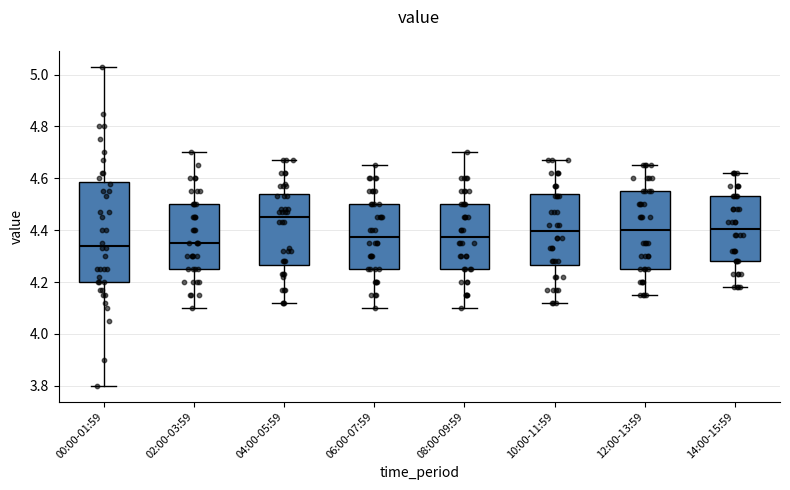

Reading left to right, transcribe this box plot: for each box, give where its median line is, the range the box spans, and where its two whiskers end, as read against the y-axis. The values are not printed on the chart, so give them approximately, as read against the axis.

00:00-01:59: median 4.34, box 4.20 to 4.58, whiskers 3.80 to 5.04
02:00-03:59: median 4.36, box 4.26 to 4.50, whiskers 4.10 to 4.70
04:00-05:59: median 4.46, box 4.26 to 4.54, whiskers 4.12 to 4.68
06:00-07:59: median 4.38, box 4.26 to 4.50, whiskers 4.10 to 4.66
08:00-09:59: median 4.38, box 4.26 to 4.50, whiskers 4.10 to 4.70
10:00-11:59: median 4.40, box 4.26 to 4.54, whiskers 4.12 to 4.68
12:00-13:59: median 4.40, box 4.26 to 4.56, whiskers 4.16 to 4.66
14:00-15:59: median 4.40, box 4.28 to 4.54, whiskers 4.18 to 4.62